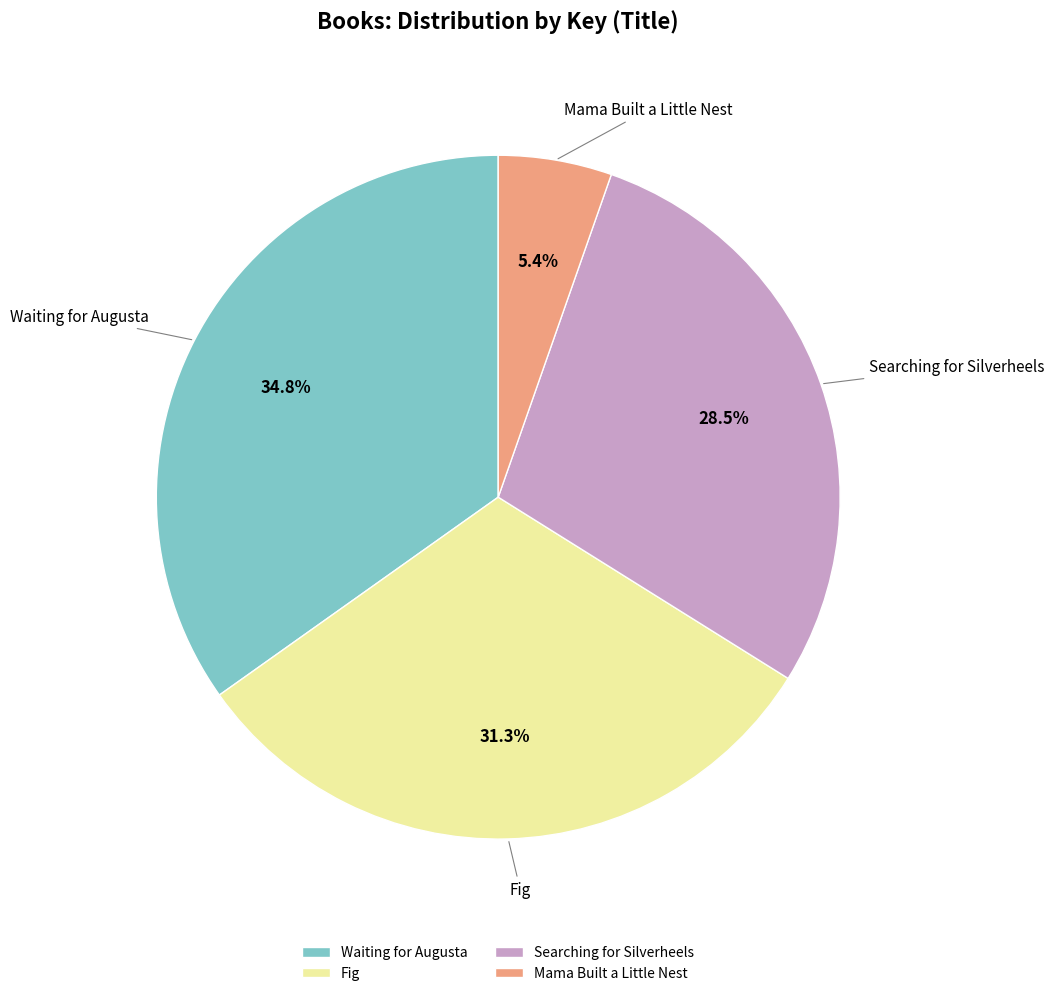

The Waiting for Augusta slice represents 35% of the pie. True or false?

True